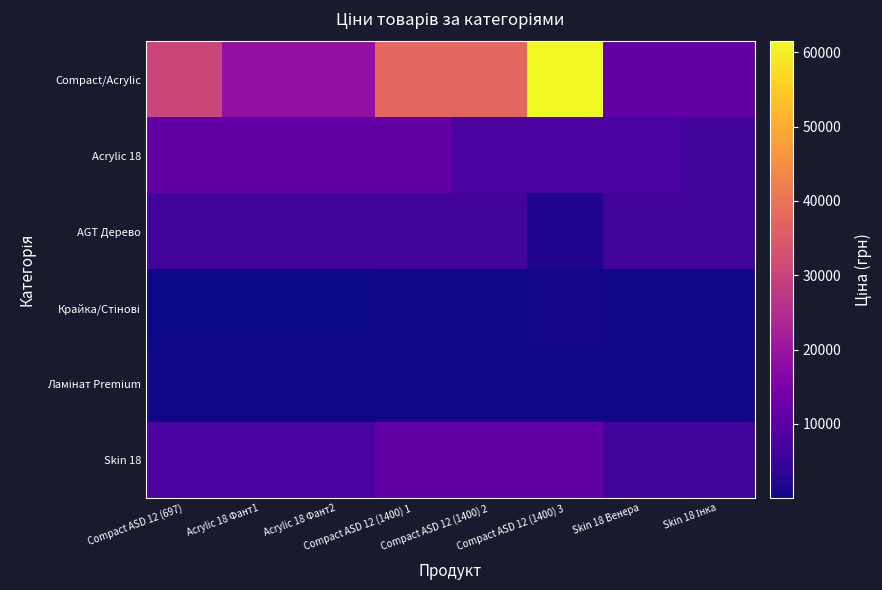

Which series has the widest spread of values?

Compact/Acrylic